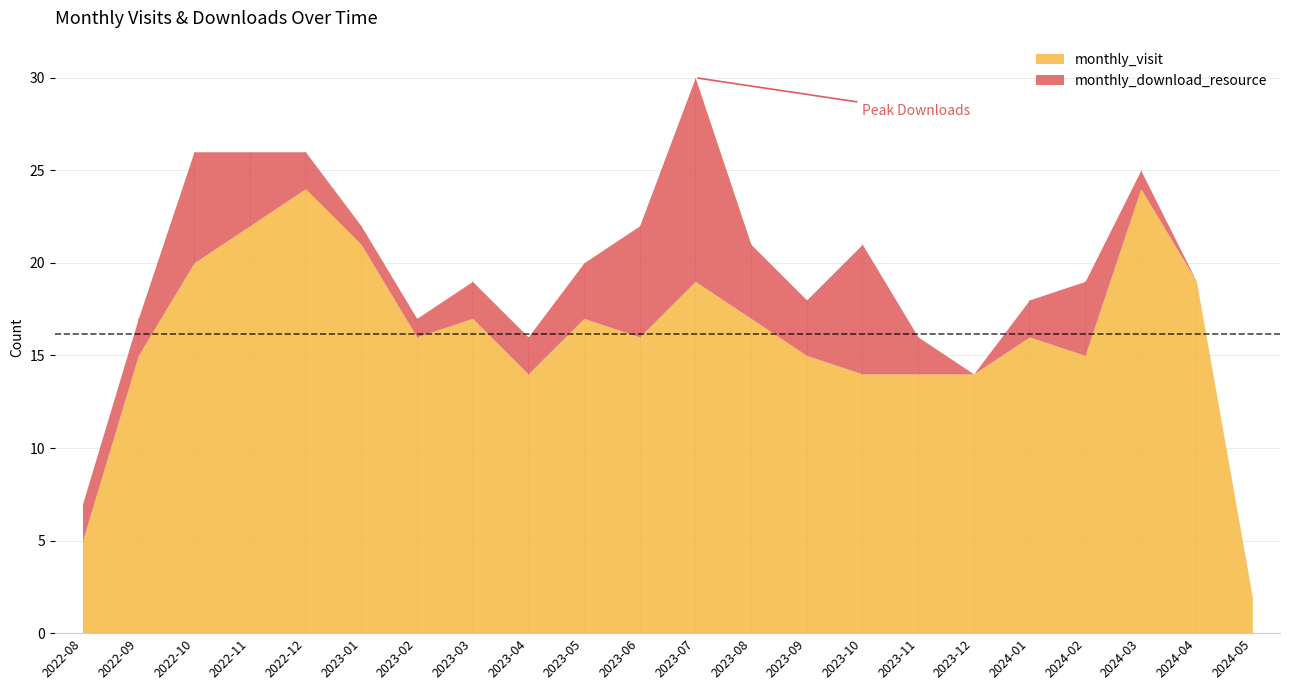

Between 2024-03 and 2024-05, which is larger?

2024-03